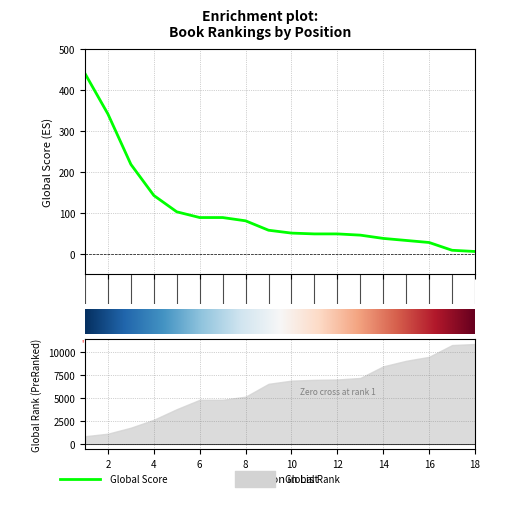

Which label corresponds to the smallest value in the chart?

18